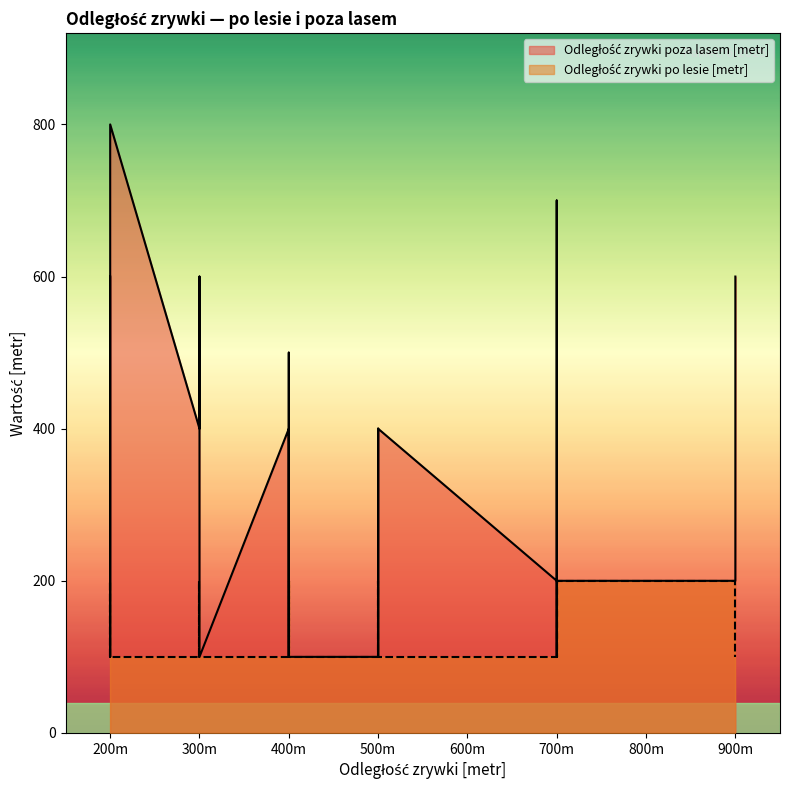

What is the sum of the Odległość zrywki poza lasem [metr] values at 500 and 400?

300